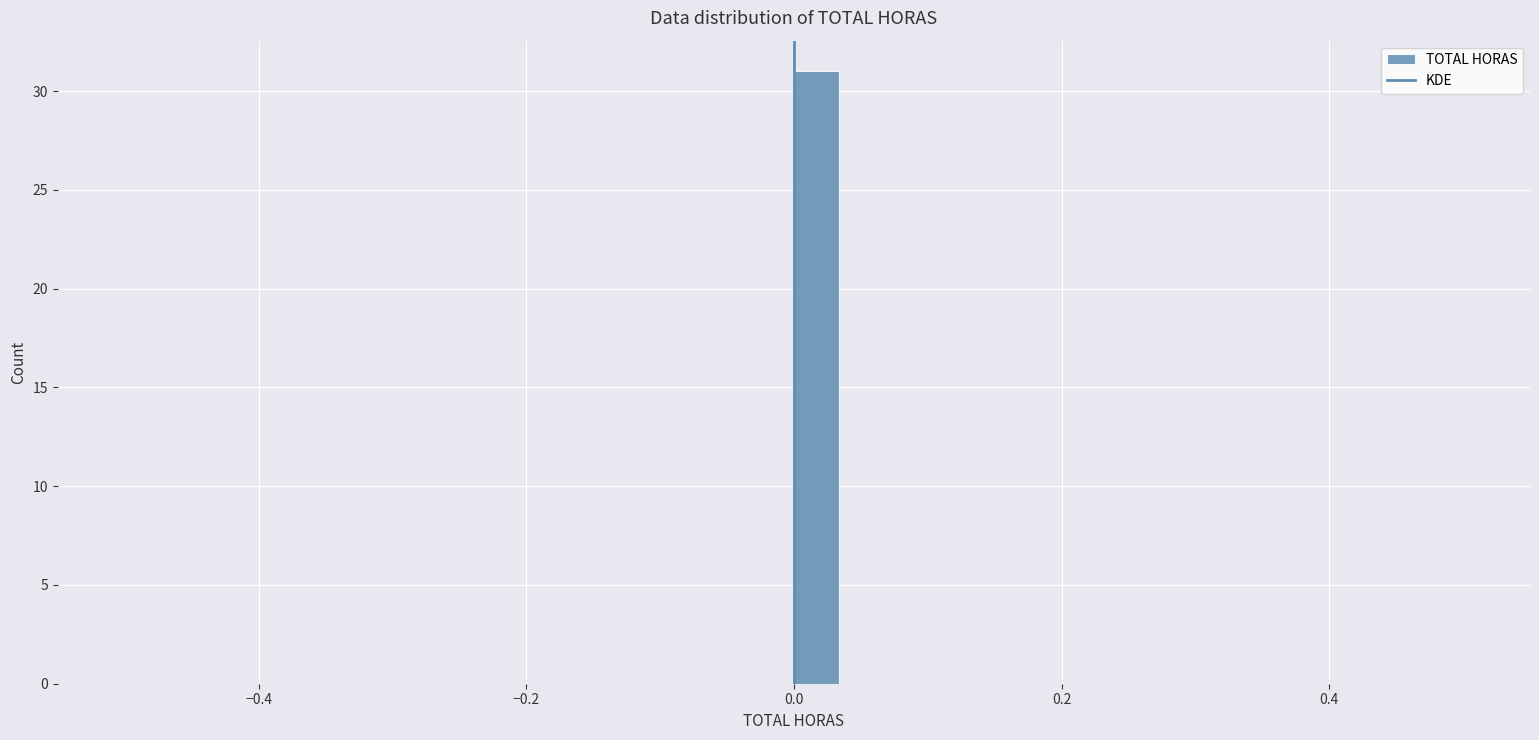

Read against the x-axis, roughly where is the centre of the tallest bar?

0.02